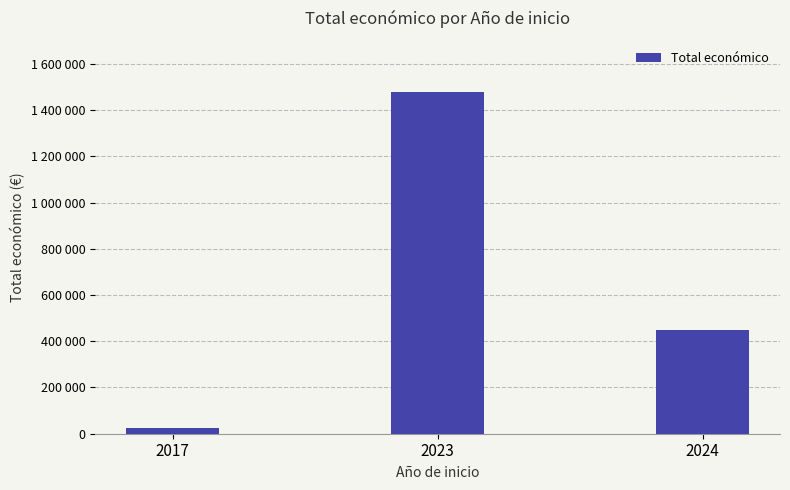

Which category has the lowest value across all series?

2017